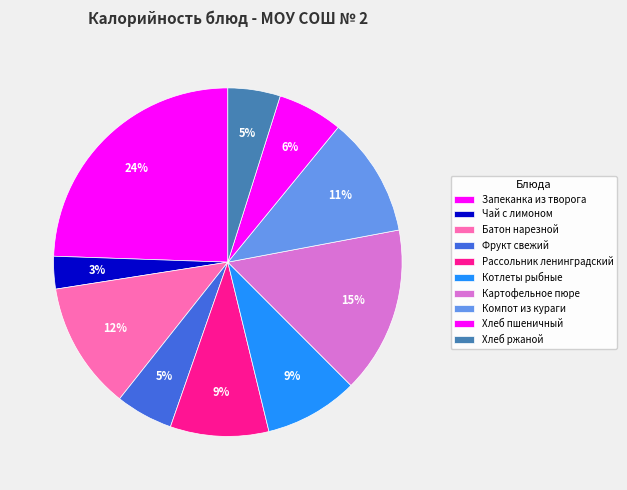

Count the number of slices in the pie.

10